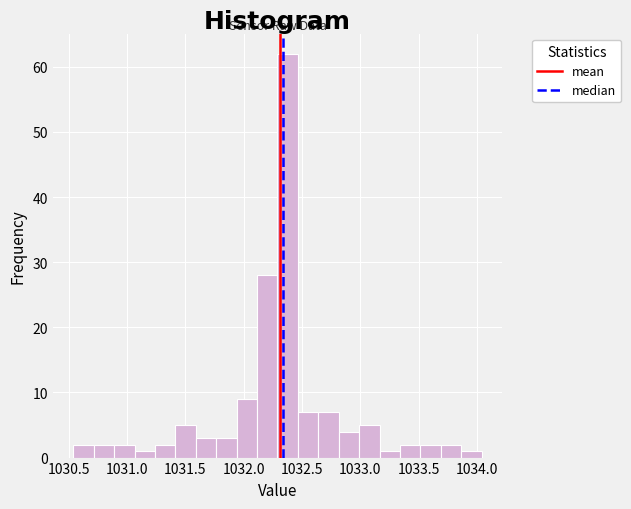

Read against the x-axis, roughly where is the centre of the tallest bar?

1032.40